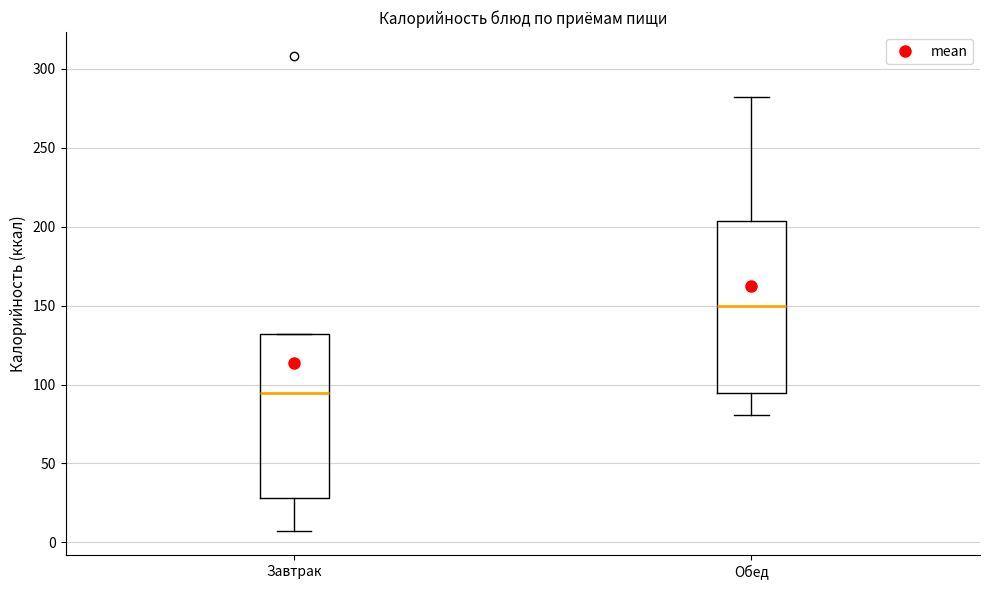

Reading left to right, transcribe this box plot: for each box, give where its median line is, the range the box spans, and where its two whiskers end, as read against the y-axis. The values are not printed on the chart, so give them approximately, as read against the axis.

Завтрак: median 95, box 30 to 130, whiskers 5 to 130
Обед: median 150, box 95 to 205, whiskers 80 to 280